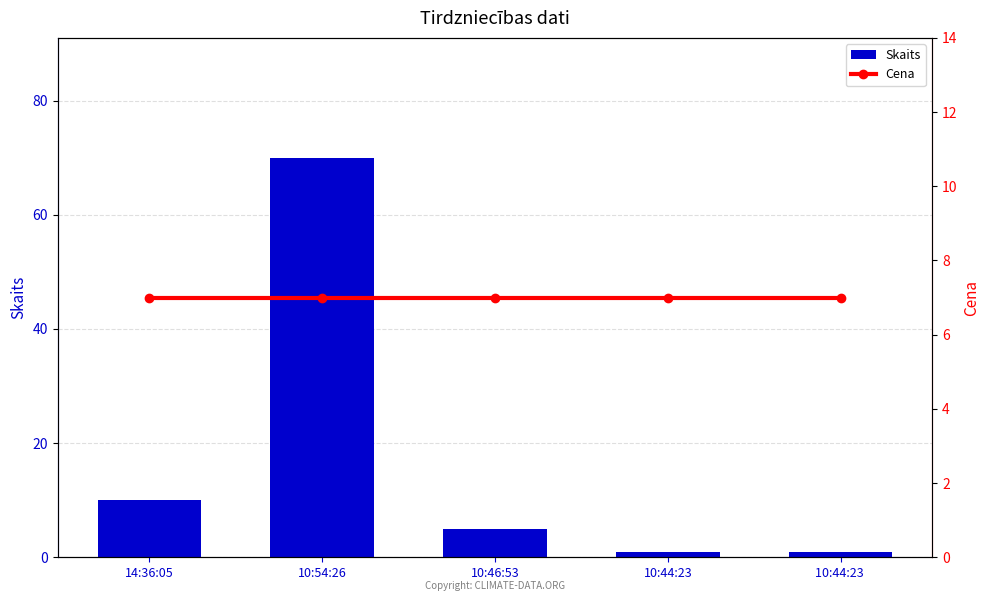

How many data points does each series have?

5